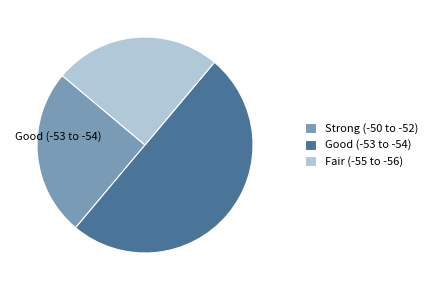

Which slice is the largest?

Good (-53 to -54)